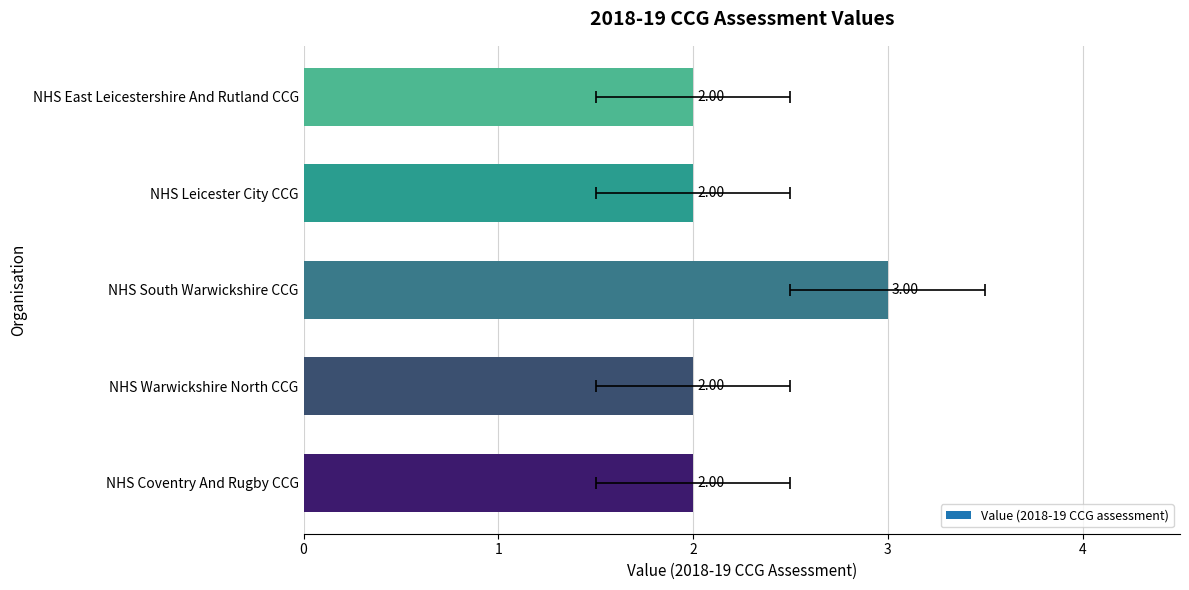

Count the number of values greater than 2.

1